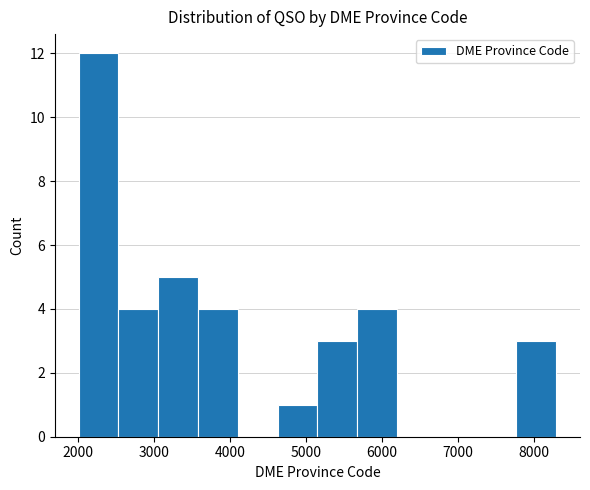

Over which range of the x-axis is the bar tallest?

2000 to 2500